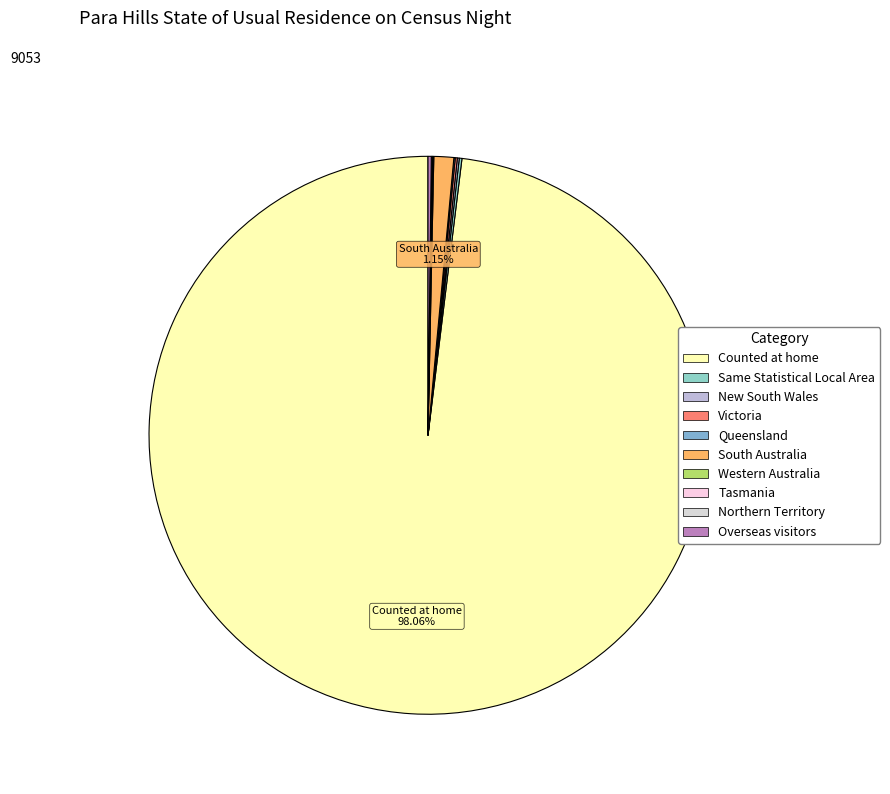

Does South Australia represent more than half of the total?

No